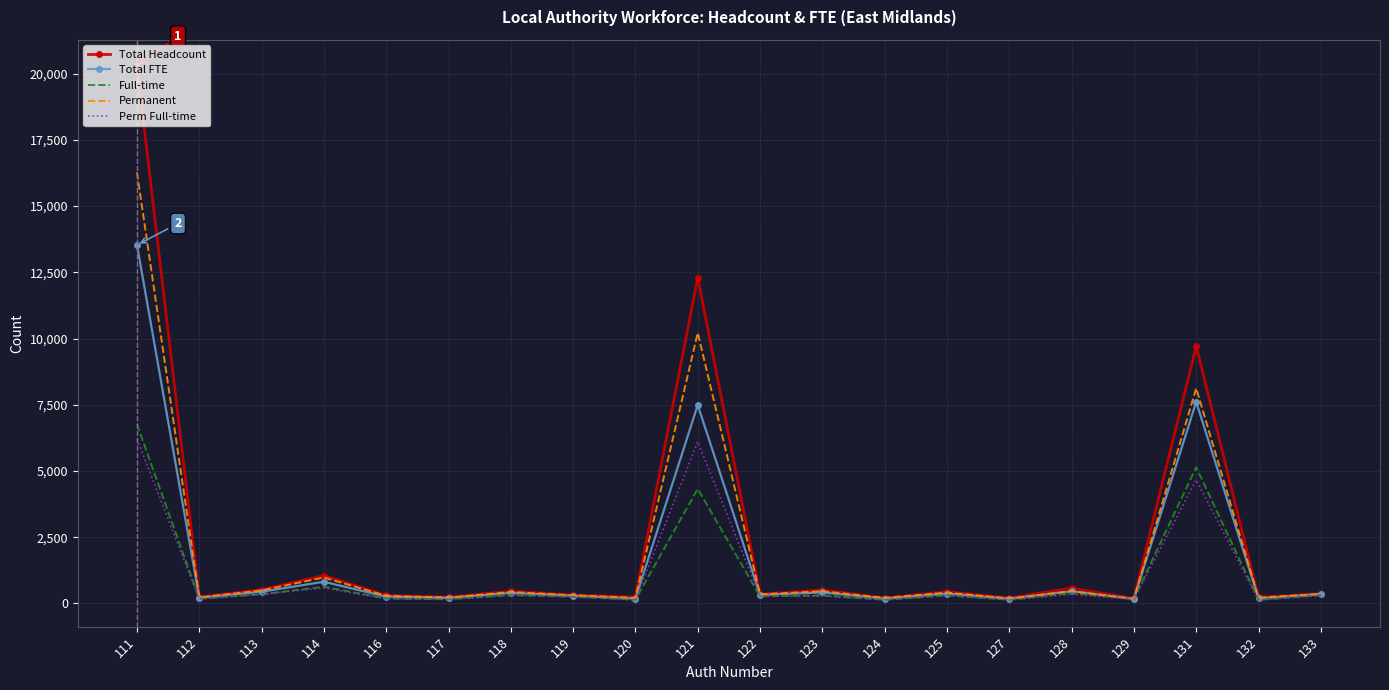

What is the difference between the maximum and minimum values in the Perm Full-time series?

6077